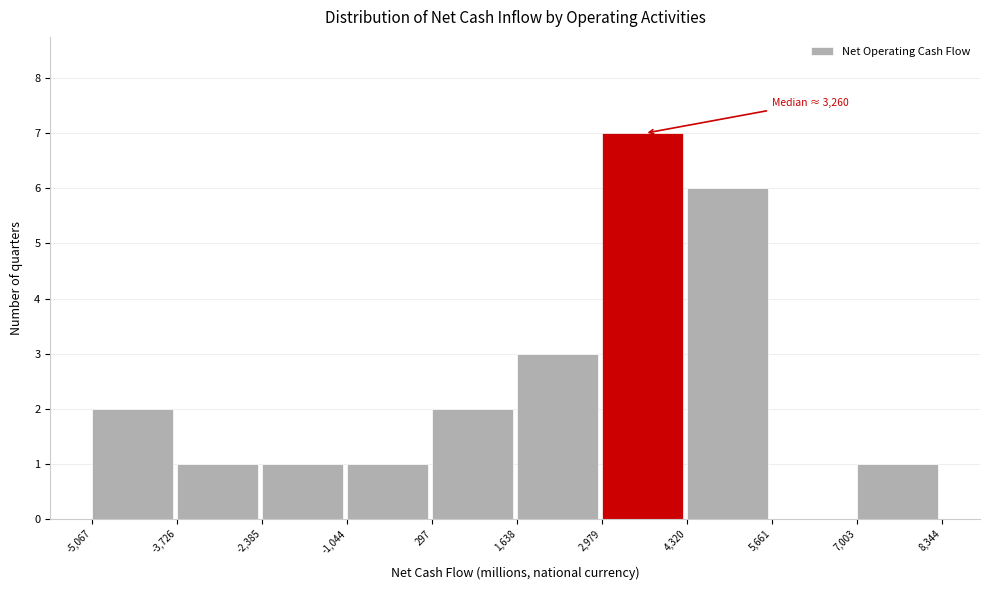

Over which range of the x-axis is the bar tallest?

2,979 to 4,320